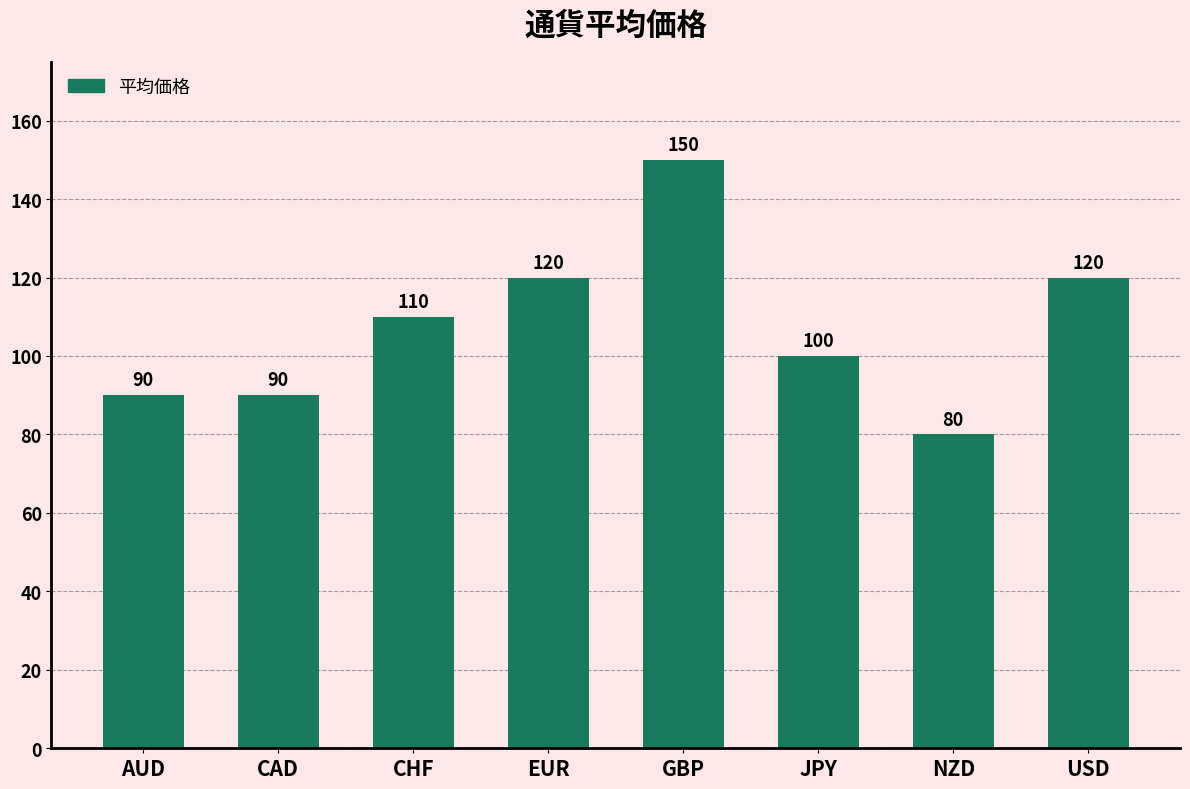

Count the number of data series in this chart.

1